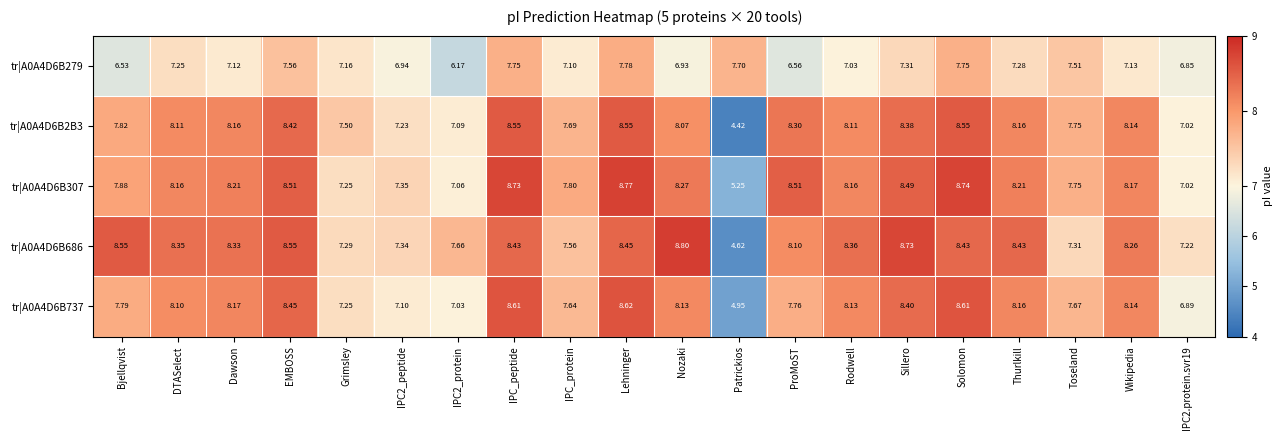

At how many categories does at least one series exceed 6?

20